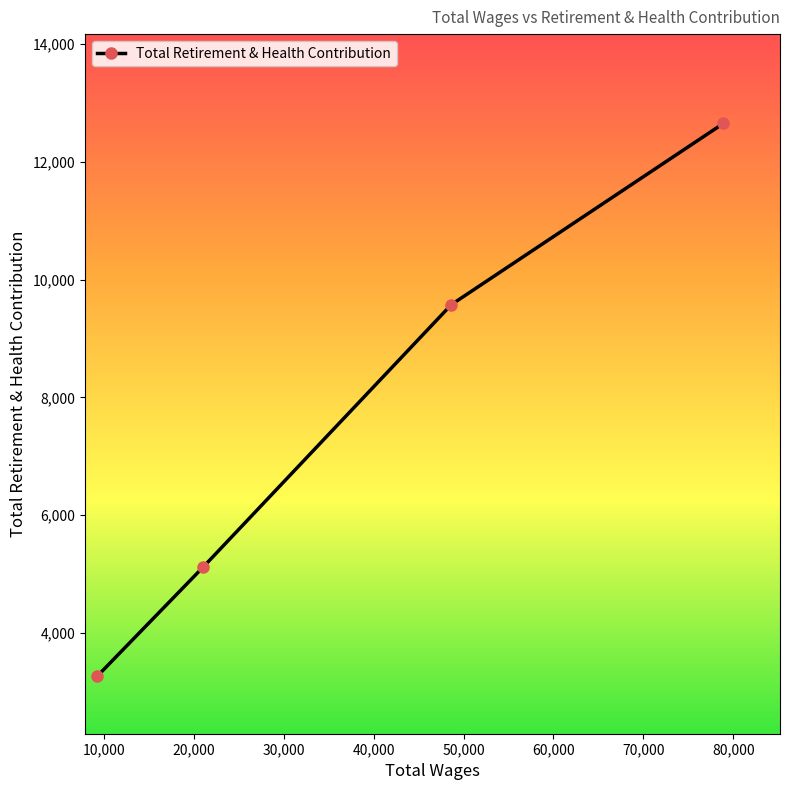

What is the value of the 1st point from the left?

3265